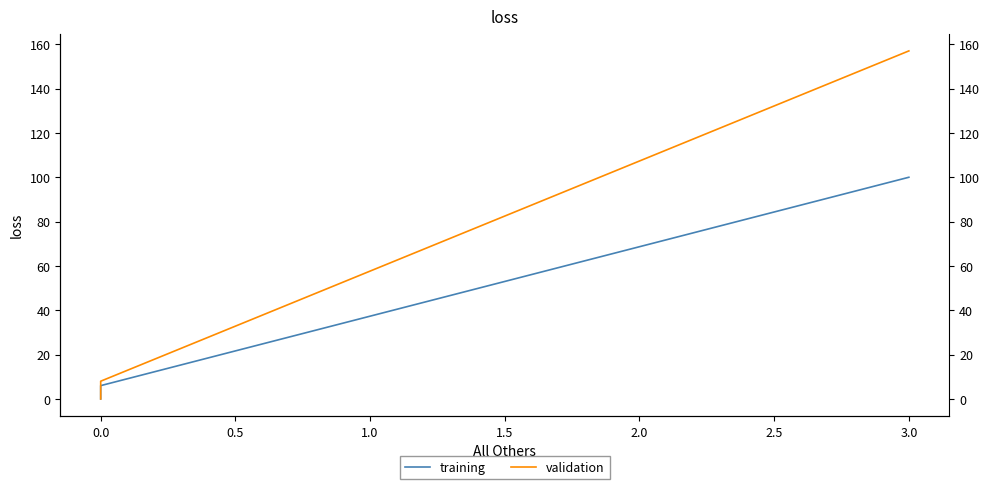

What is the difference between the maximum and second lowest values in the training series?

94